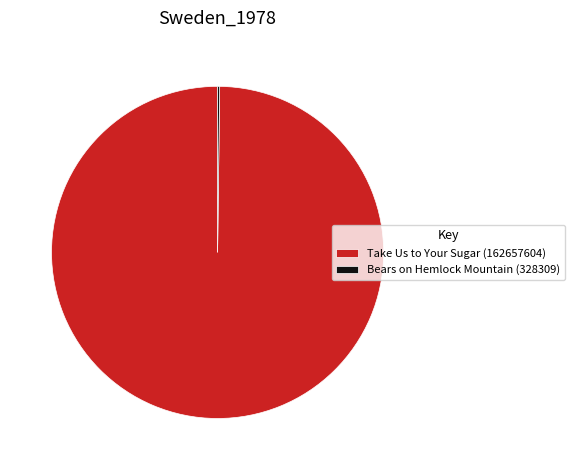

True or false: Take Us to Your Sugar (162657604) accounts for 90% of the total.

False